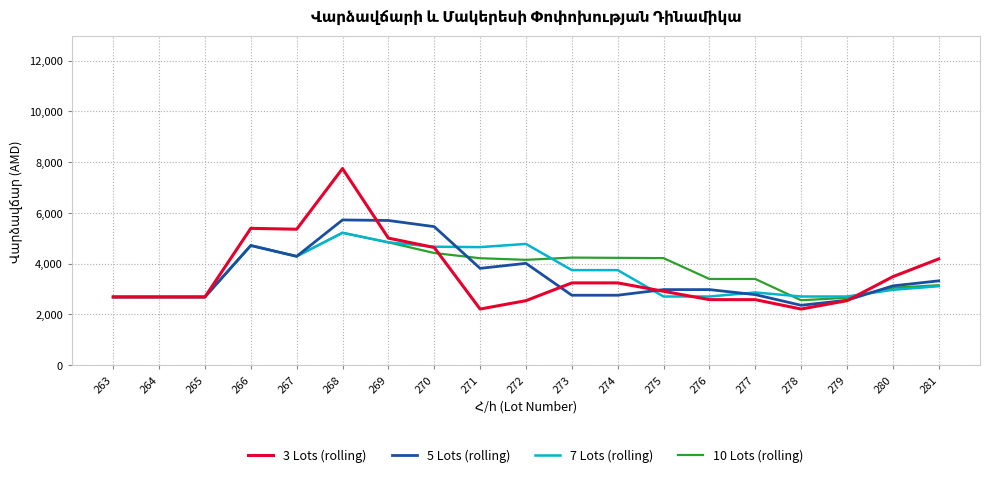

What is the total value across all series at 273?

13975.1